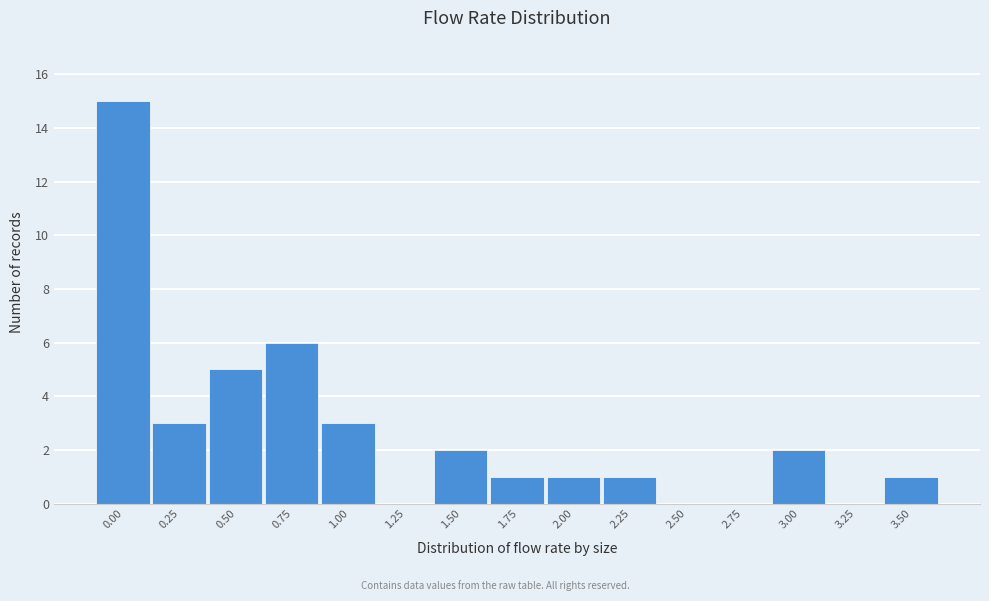

Reading right to left, list all the values displayed in this chart.

3.50=1	3.25=0	3.00=2	2.75=0	2.50=0	2.25=1	2.00=1	1.75=1	1.50=2	1.25=0	1.00=3	0.75=6	0.50=5	0.25=3	0.00=15